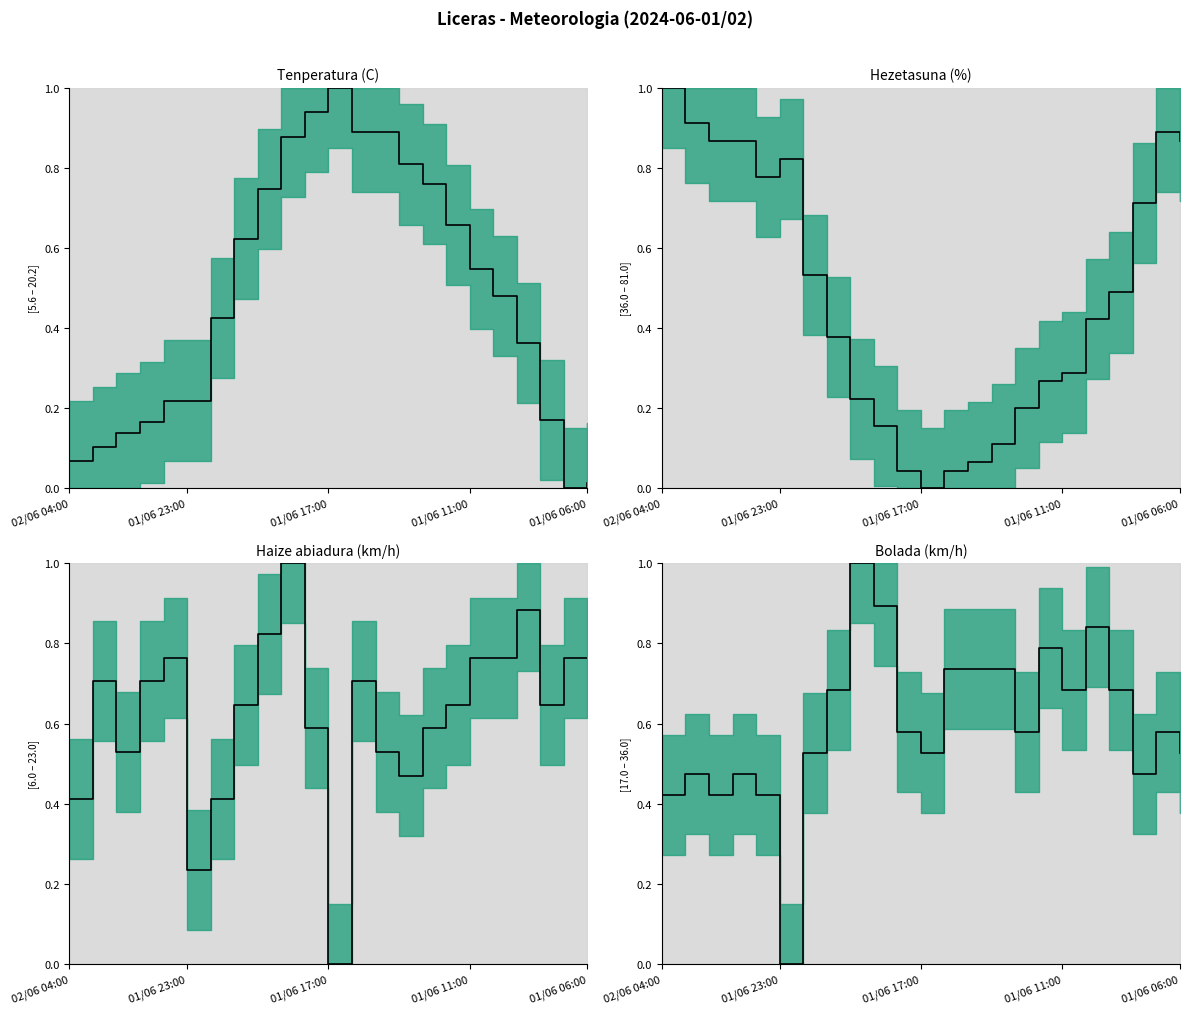

How many values in Tenperatura (C) are above zero?

22